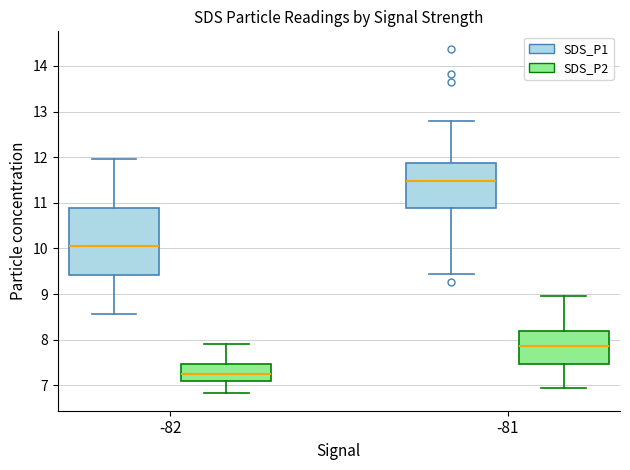

Reading left to right, transcribe this box plot: for each box, give where its median line is, the range the box spans, and where its two whiskers end, as read against the y-axis. The values are not printed on the chart, so give them approximately, as read against the axis.

-82 (SDS_P1): median 10.1, box 9.4 to 10.9, whiskers 8.6 to 12.0
-82 (SDS_P2): median 7.3, box 7.1 to 7.5, whiskers 6.8 to 7.9
-81 (SDS_P1): median 11.5, box 10.9 to 11.9, whiskers 9.4 to 12.8
-81 (SDS_P2): median 7.9, box 7.5 to 8.2, whiskers 6.9 to 9.0